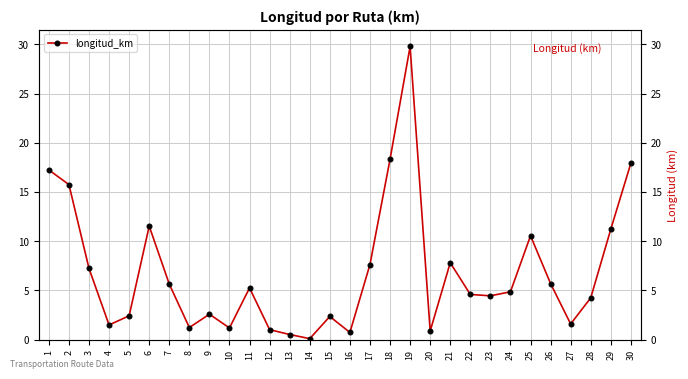

Rank the categories by value from highest to lowest.

19, 18, 30, 1, 2, 6, 29, 25, 21, 17, 3, 26, 7, 11, 24, 22, 23, 28, 9, 5, 15, 27, 4, 8, 10, 12, 20, 16, 13, 14